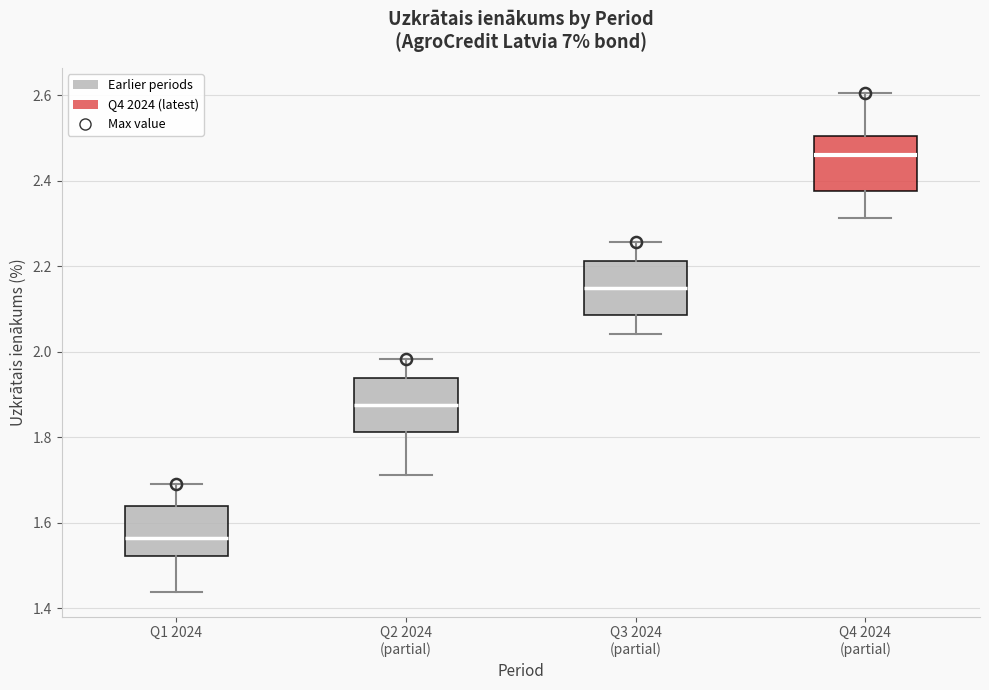

Which box's median line is the lowest?

Q1 2024